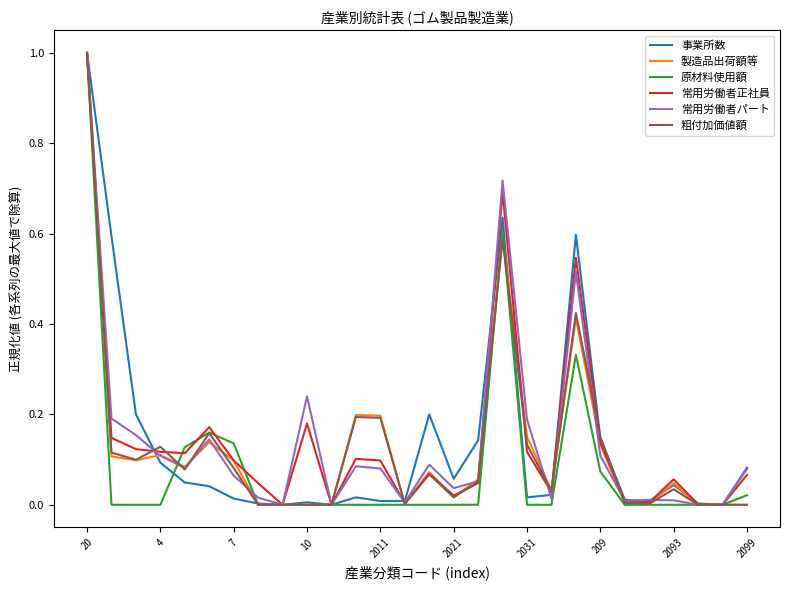

What is the highest value of the 原材料使用額 series?

1.0